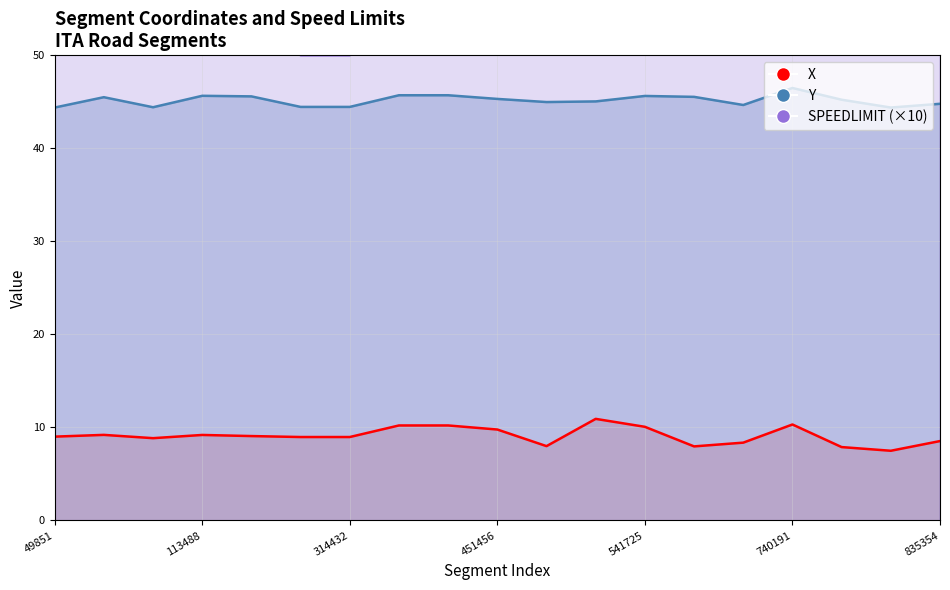

Where is the first local minimum for Y?

70367